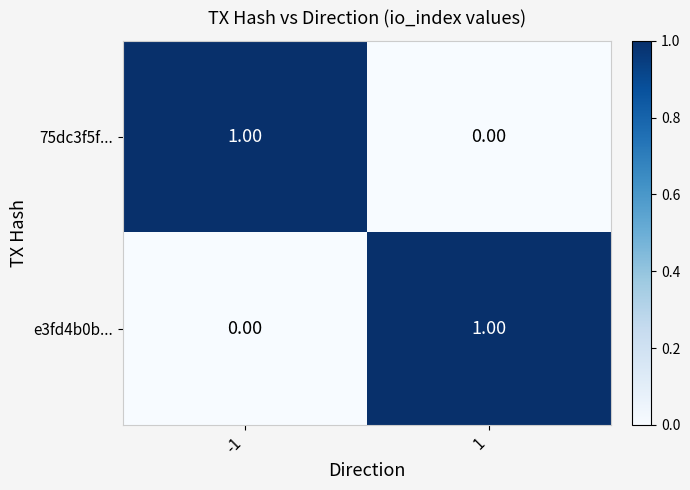

At 1, list the series in order from largest to smallest.

e3fd4b0b..., 75dc3f5f...